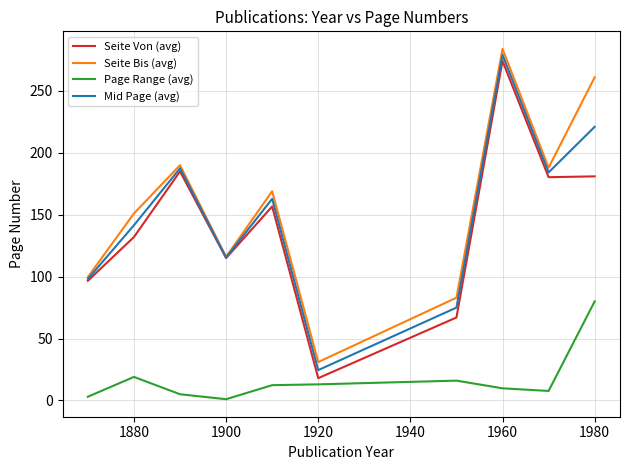

Which series has the largest range (max minus min)?

Seite Von (avg)